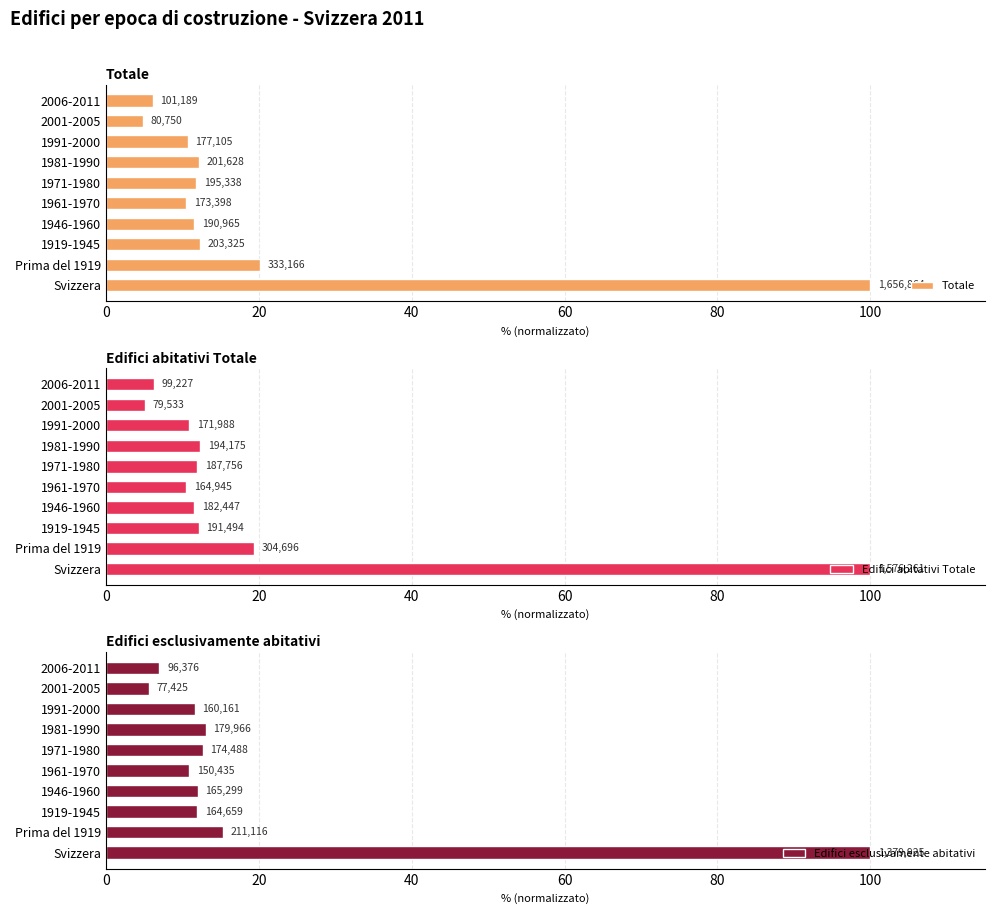

What is the difference between the maximum and minimum values in the Totale series?

95.1